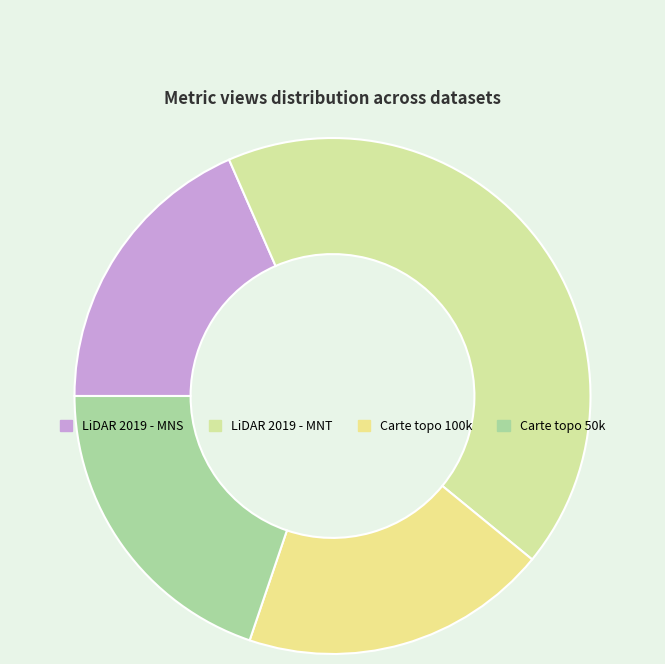

To the nearest percent, what is the average slice percentage?

25%